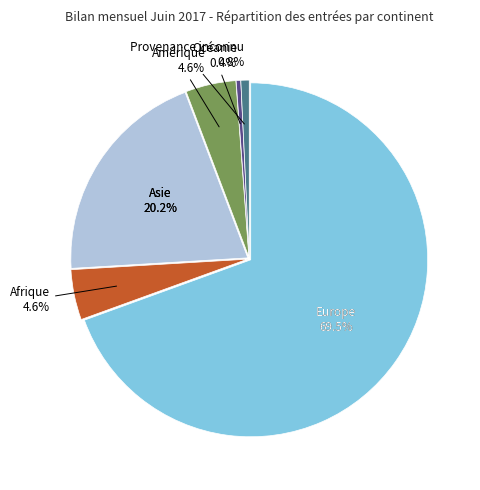

How much of the chart is everything except Asie?

79.8%